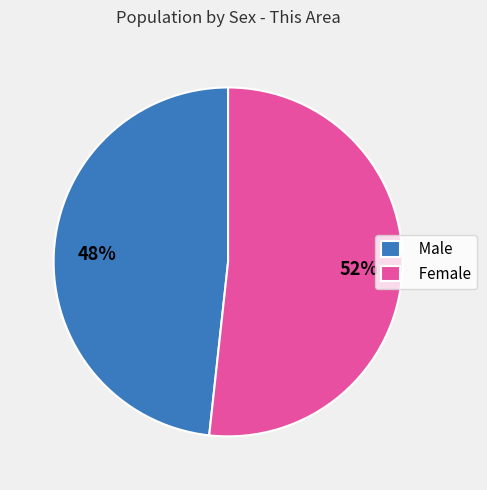

Is there a majority slice in this chart?

Yes